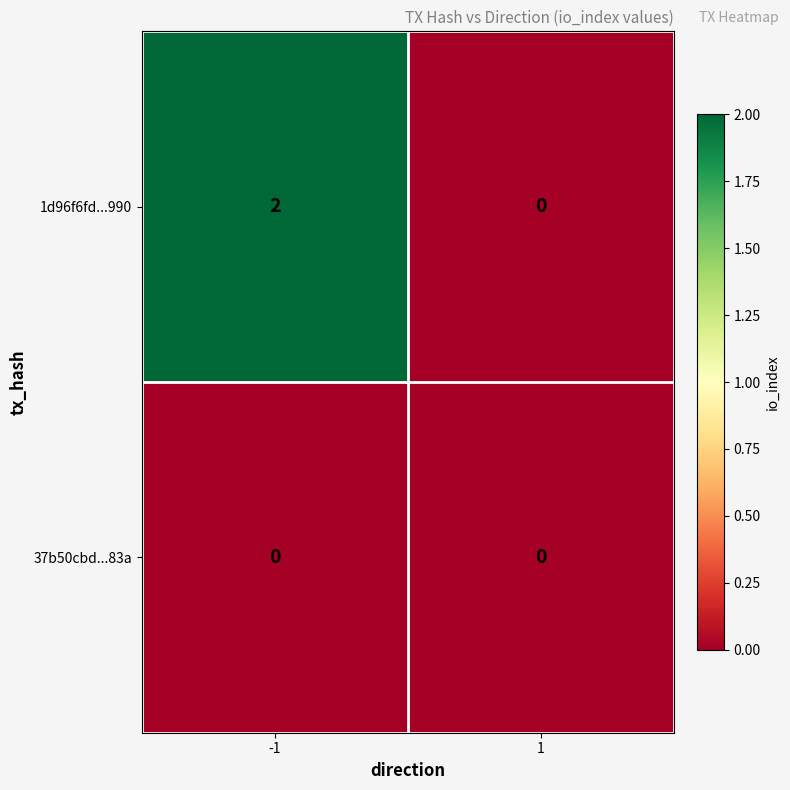

What is the total value across all series at -1?

2